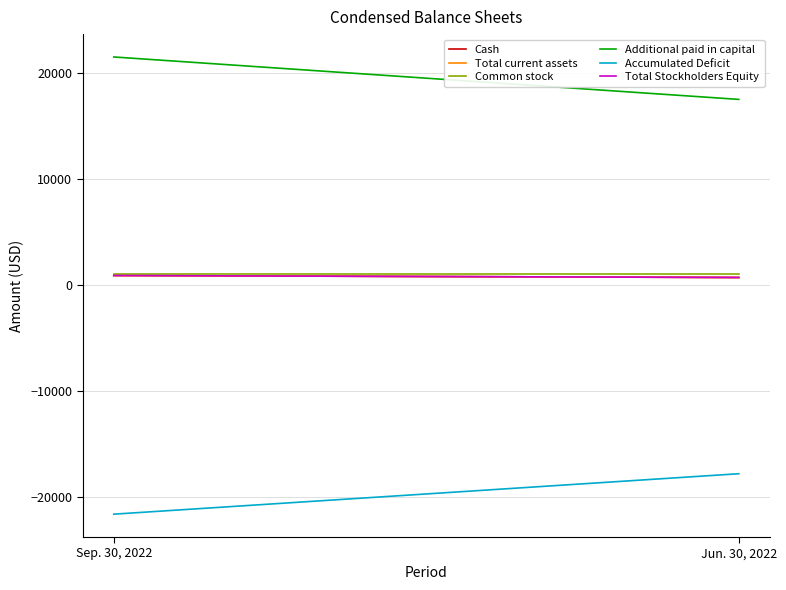

What is the sum of all Additional paid in capital values?

39000